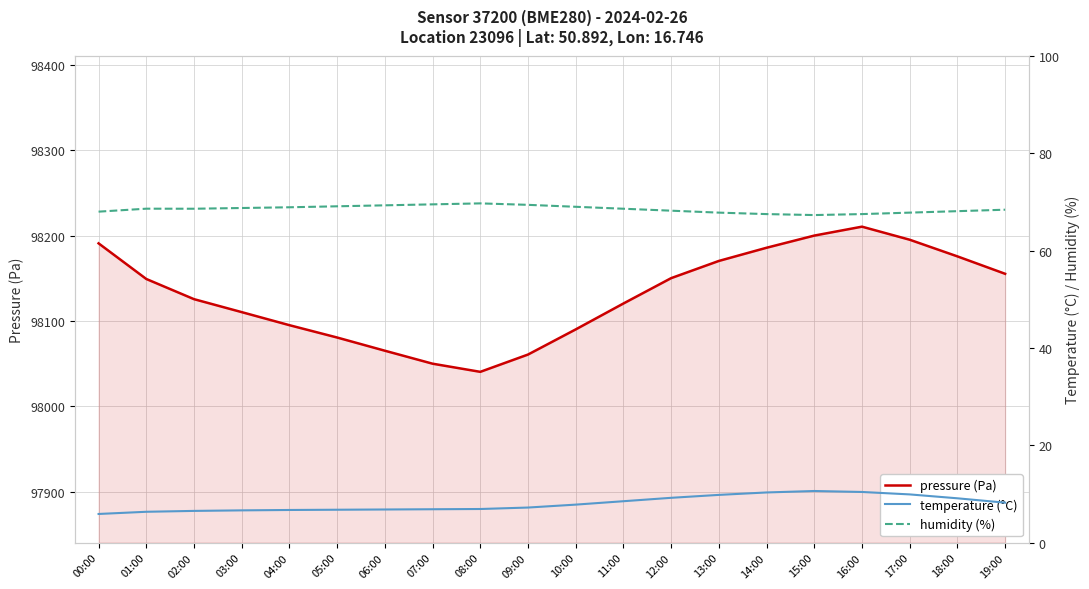

What position from the left is 07:00?

8